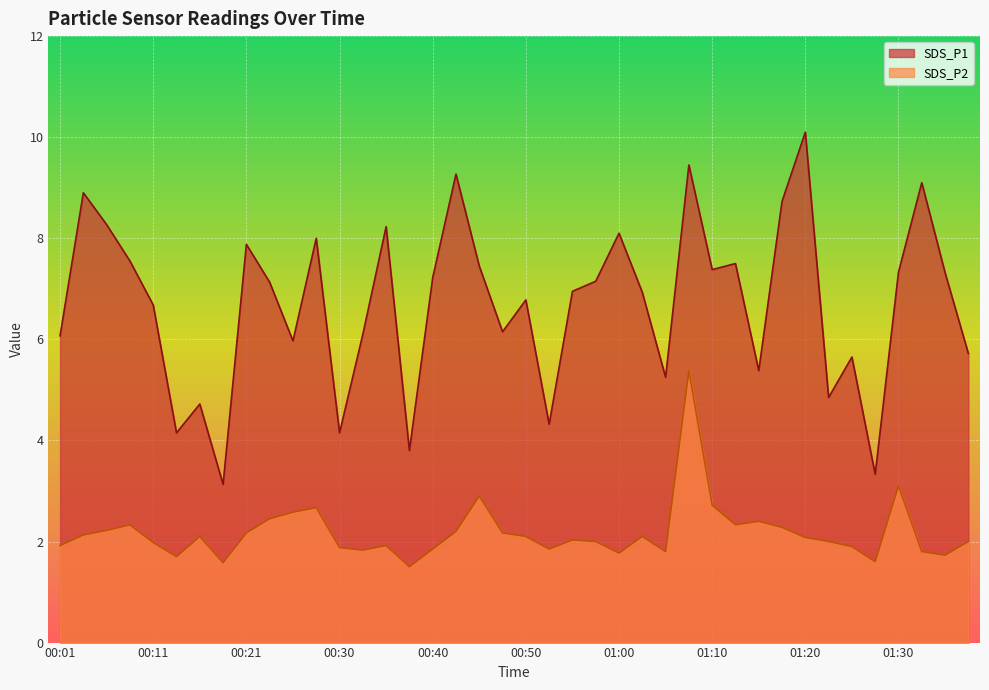

At how many categories does at least one series exceed 9?

4